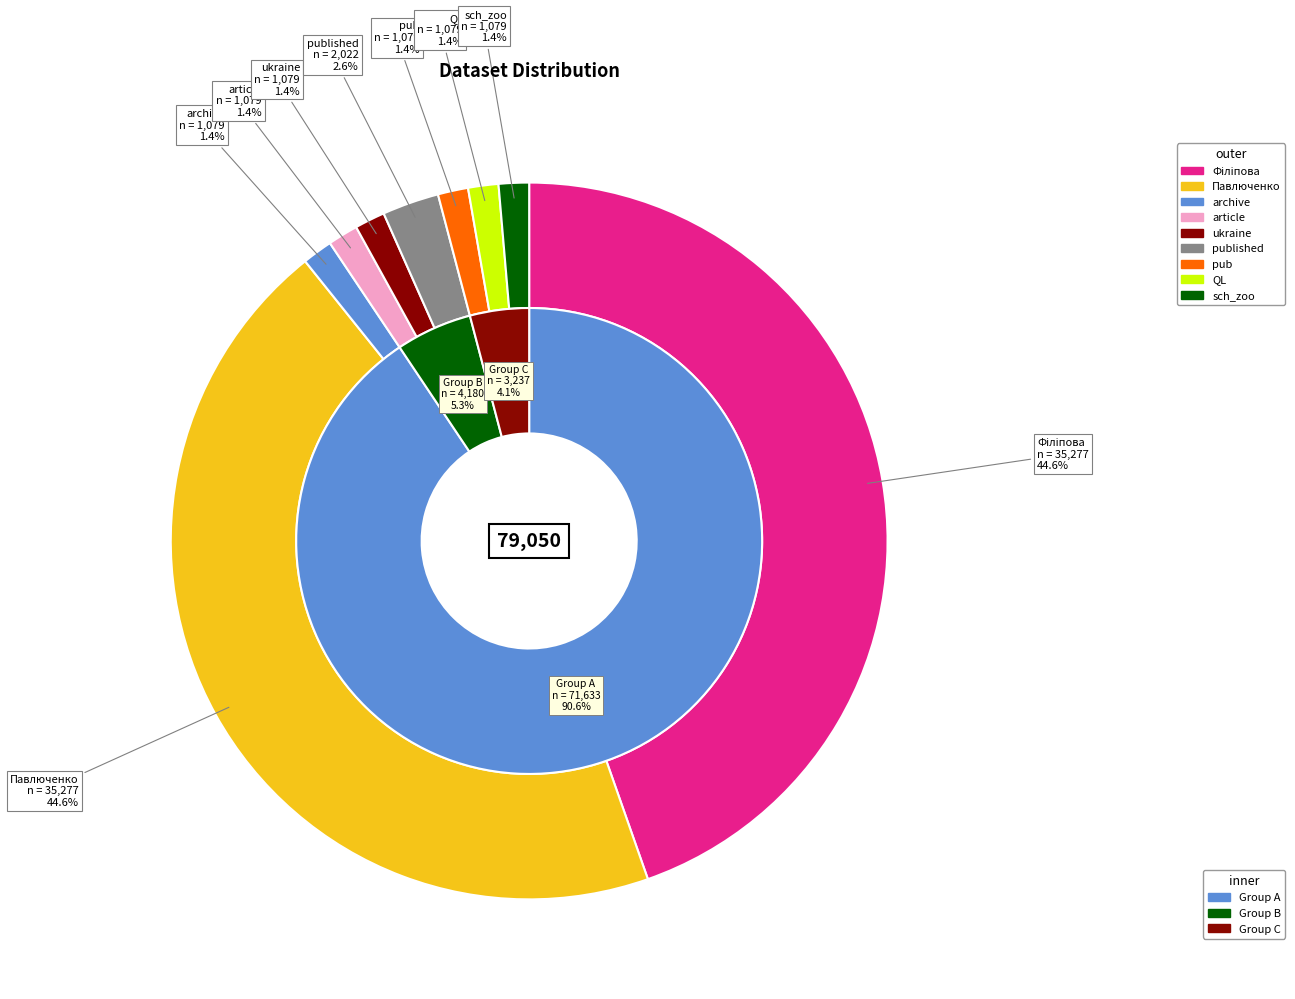

True or false: article accounts for 11% of the total.

False